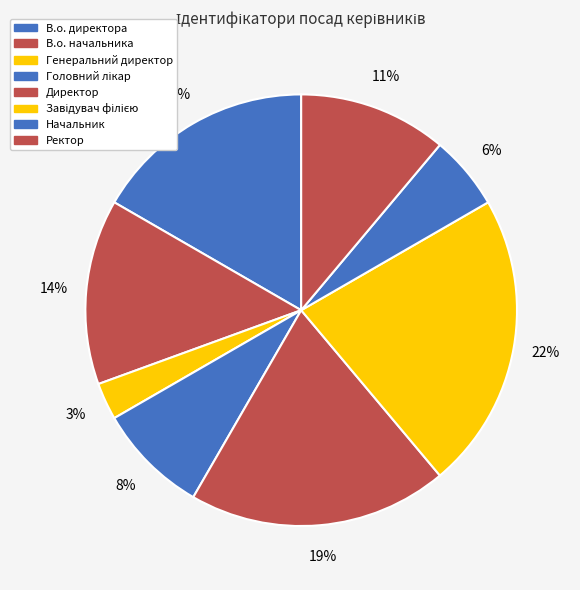

Do Начальник and Завідувач філією together represent more than half of the pie?

No